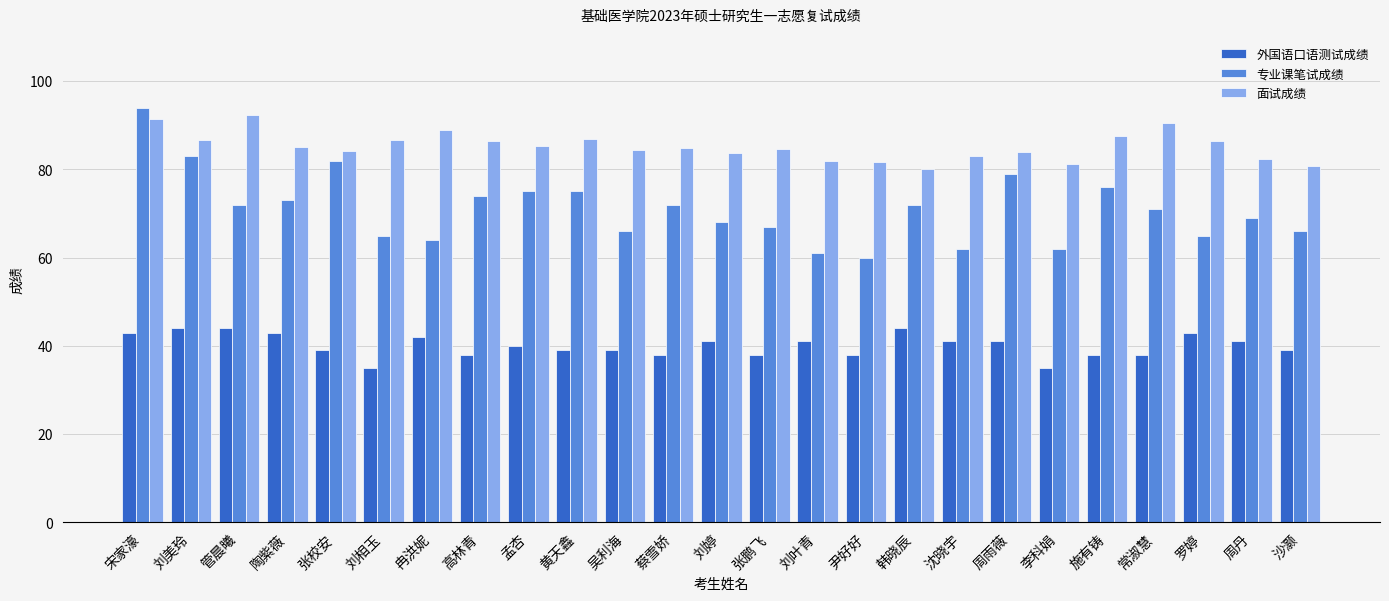

Which series changed the most between 管晨曦 and 李科娟?

面试成绩